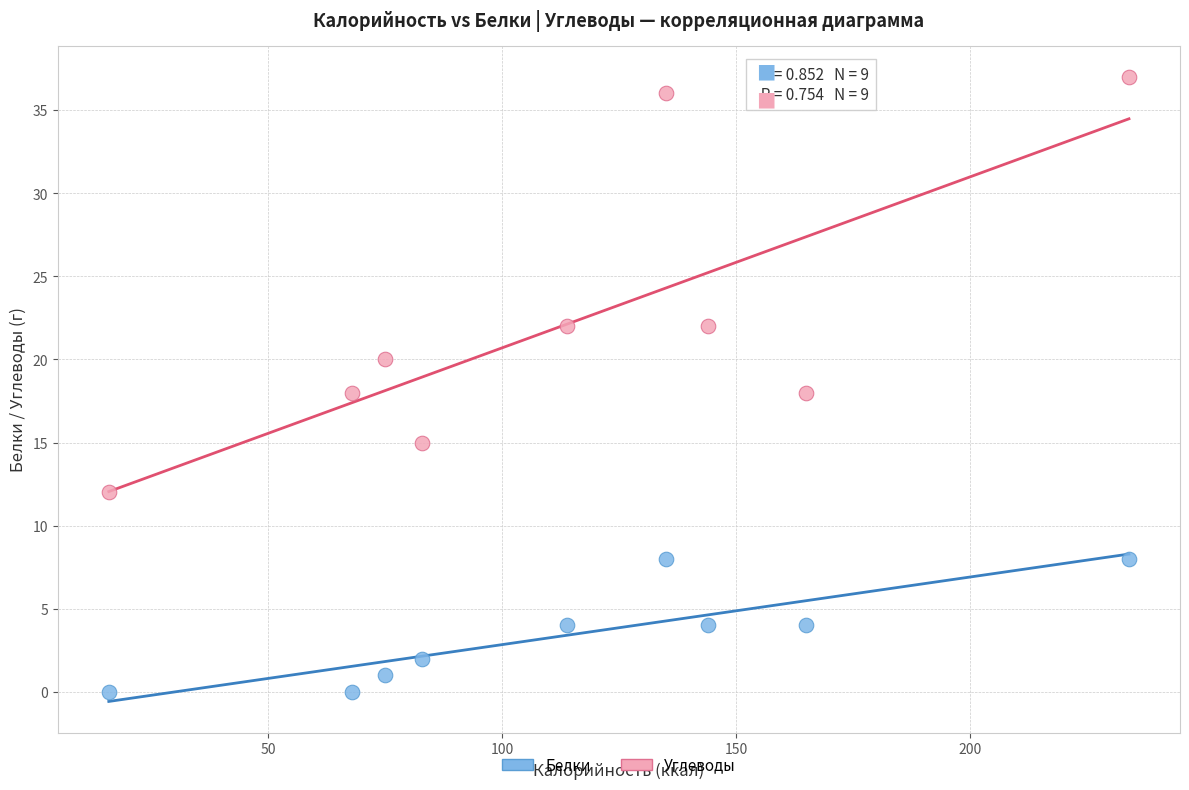

Which series reaches the maximum Y coordinate?

Углеводы